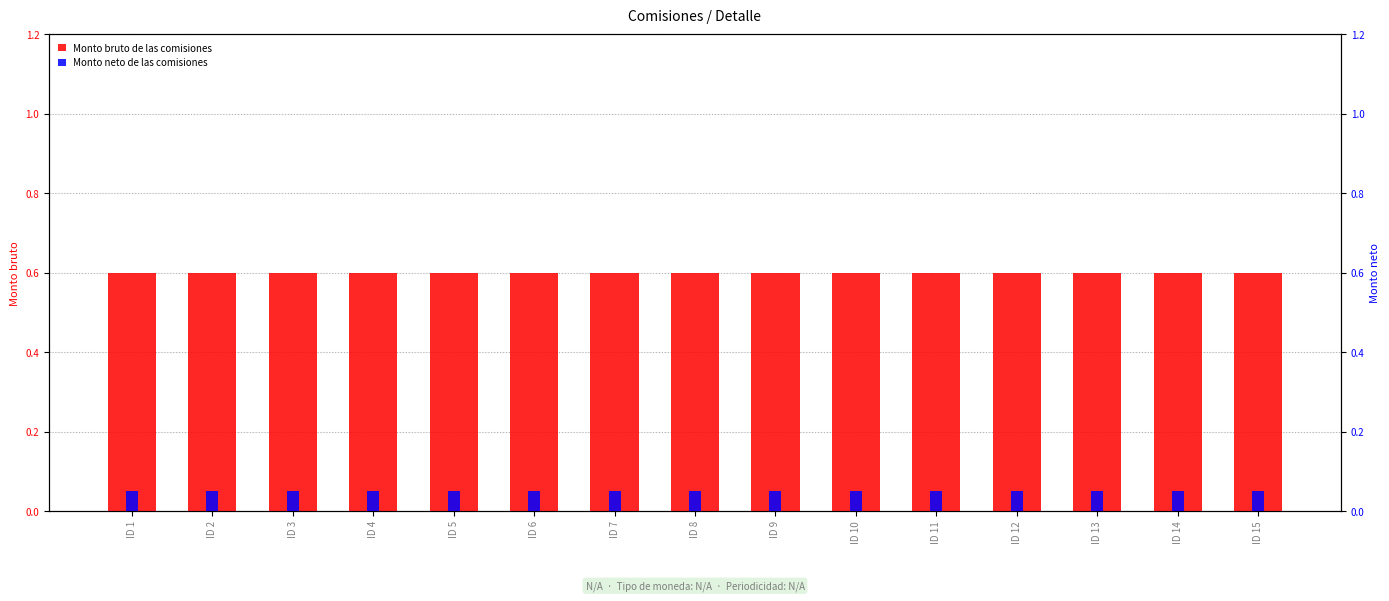

What is the sum of the Monto neto de las comisiones values at ID 3 and ID 8?

0.1